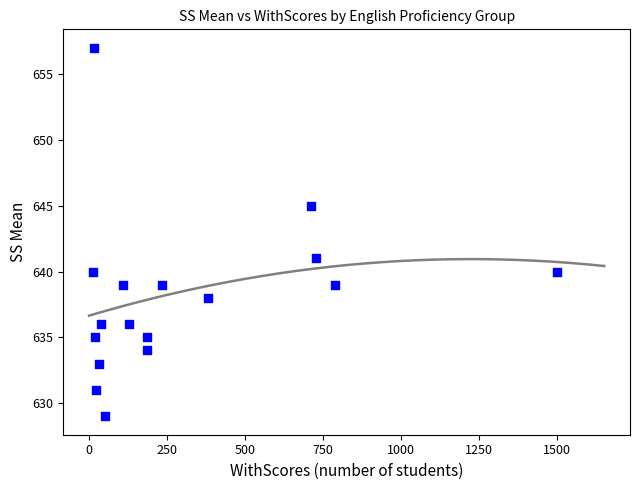

What is the range of X values (max minus min)?

1489